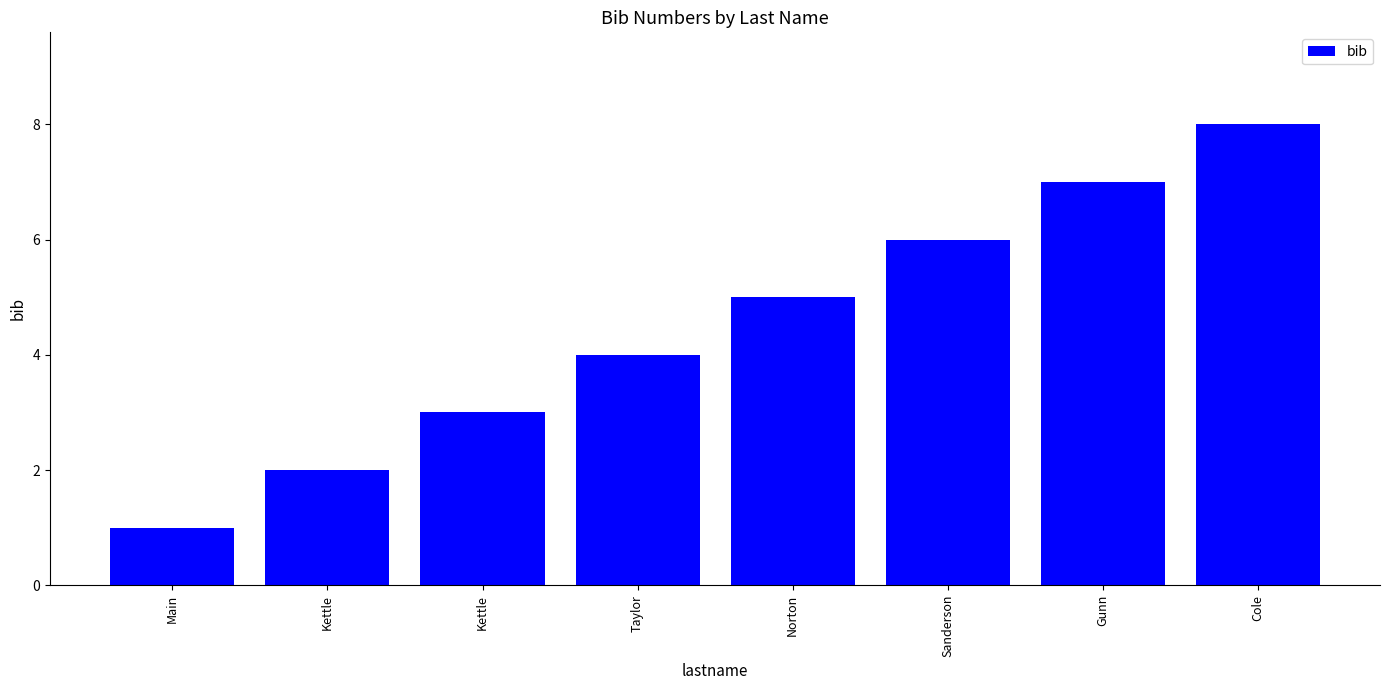

Reading right to left, transcribe all the data shown in this chart.

Cole=8	Gunn=7	Sanderson=6	Norton=5	Taylor=4	Kettle=3	Kettle=2	Main=1